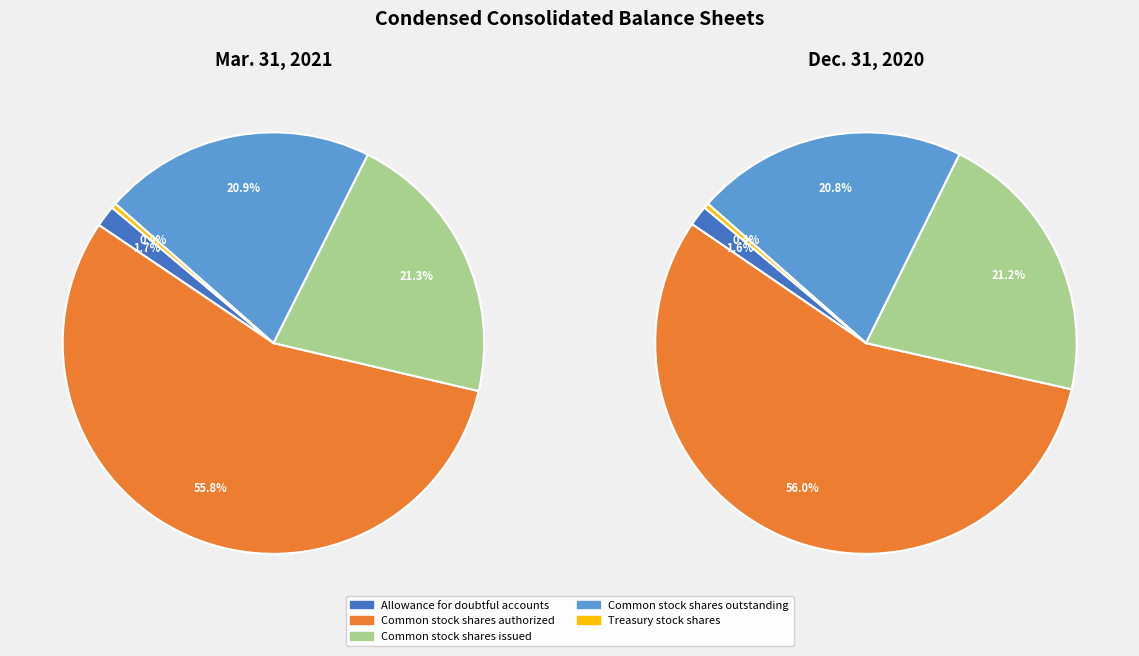

Is there any slice that represents more than half of the pie?

Yes